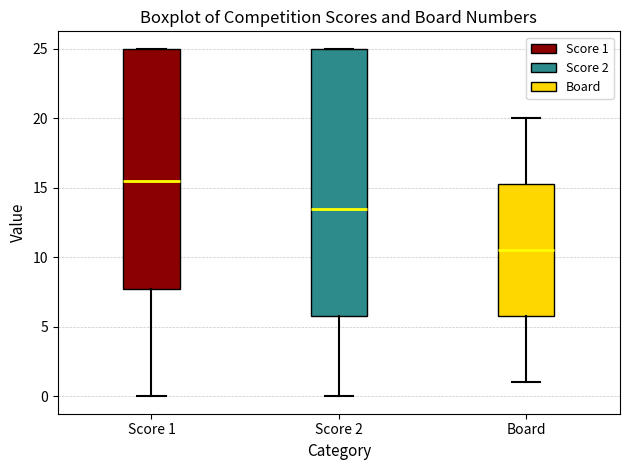

Comparing the boxes themselves (not the whiskers), which one is the tallest?

Score 2